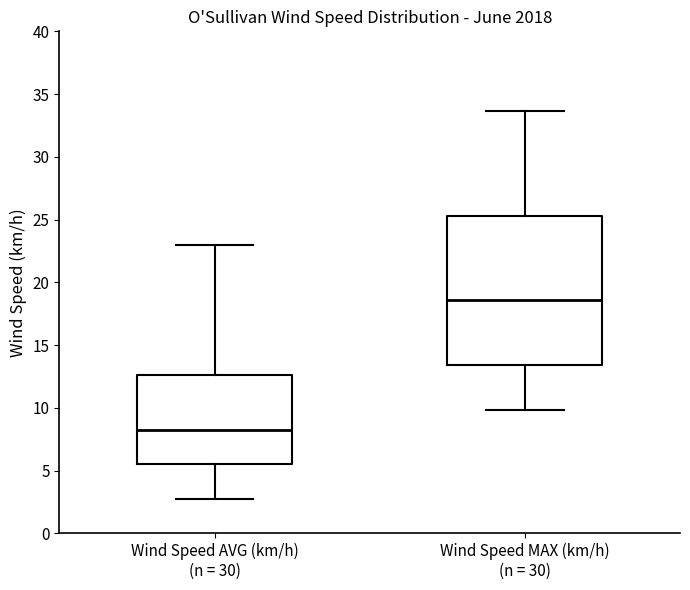

Where is the lower edge of the box for Wind Speed MAX (km/h) (n = 30) on the y-axis? The values are not printed on the chart, so give them approximately, as read against the axis.

13.5